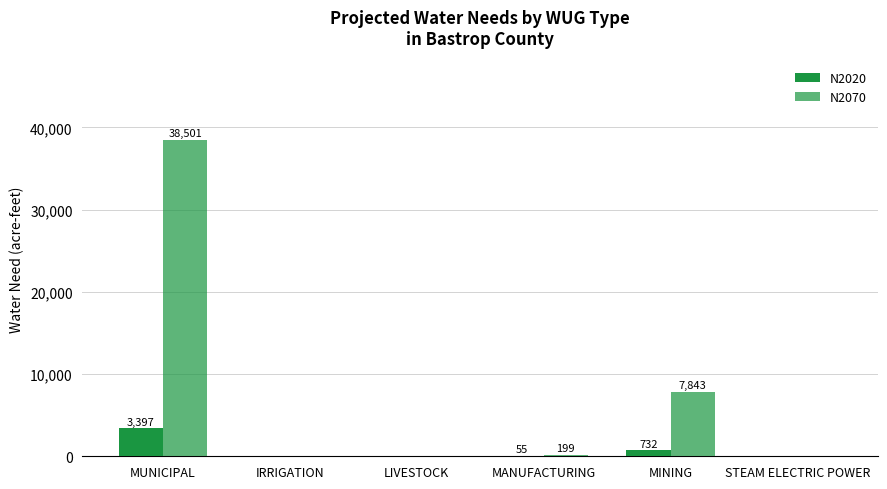

How many groups of bars are there?

6